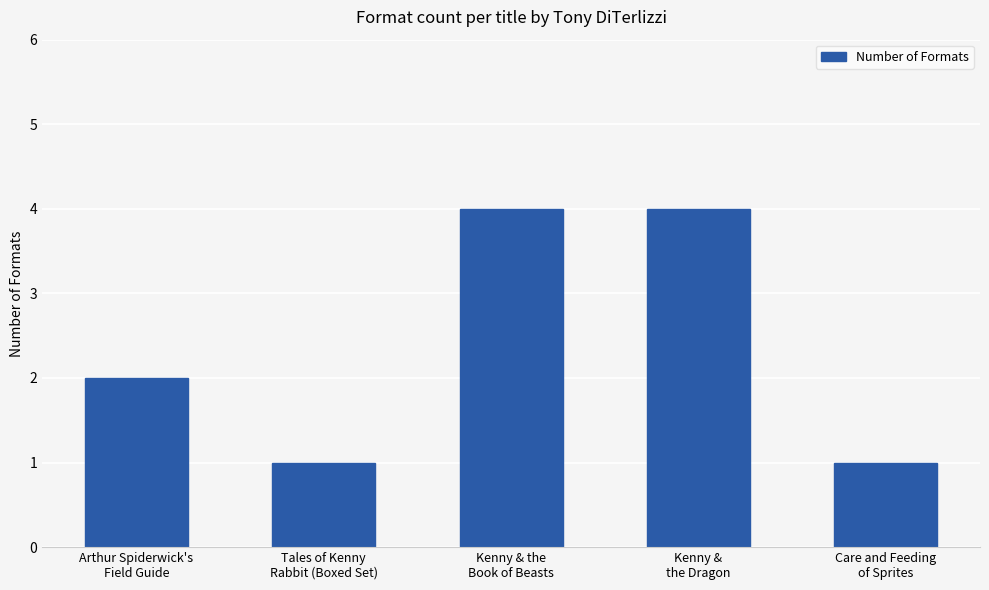

Which has a higher value, Kenny &
the Dragon or Arthur Spiderwick's
Field Guide?

Kenny &
the Dragon